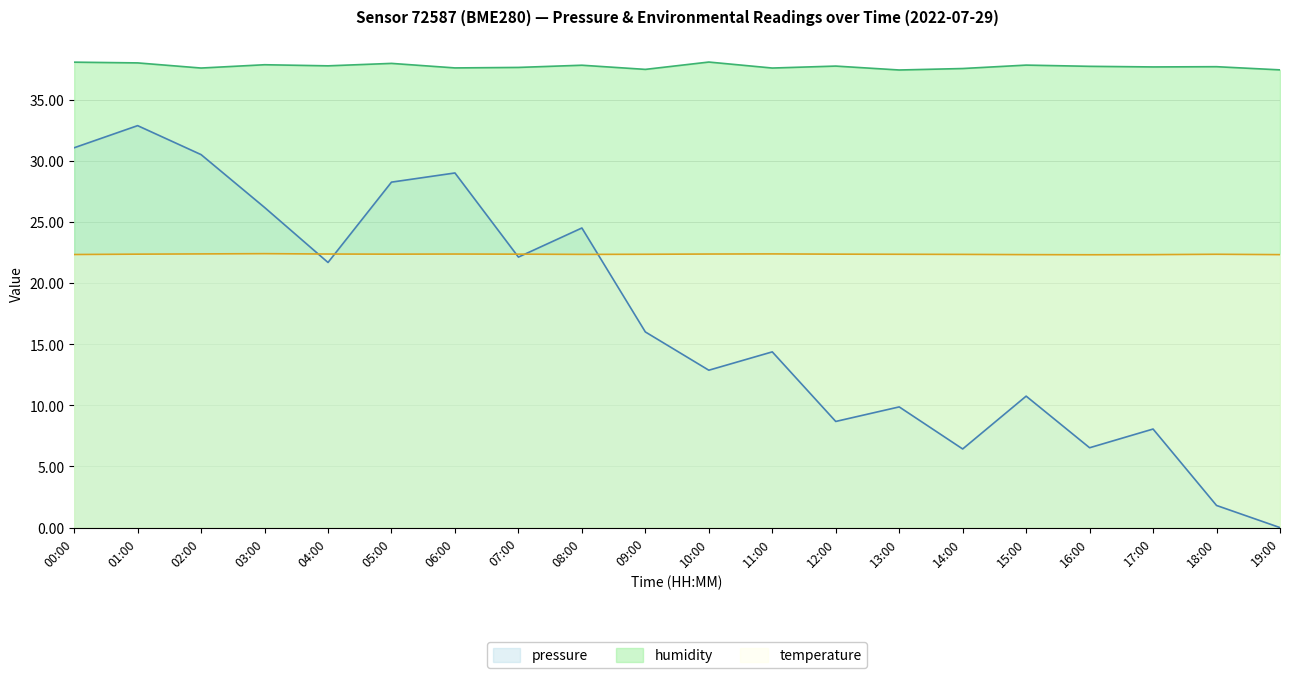

What is the sum of the temperature values at 09:00 and 11:00?

44.7